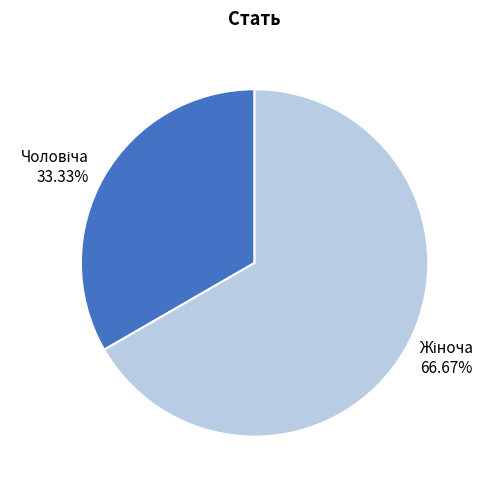

Is there any slice that represents more than half of the pie?

Yes